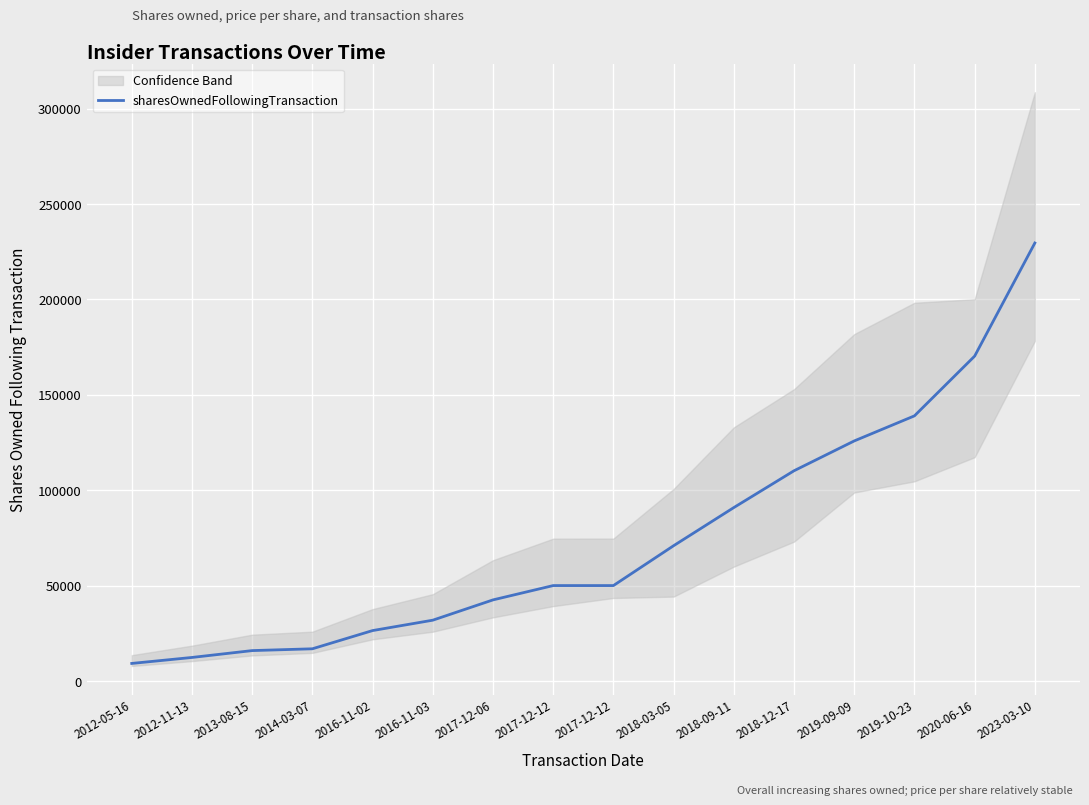

Rank the categories by value from highest to lowest.

2023-03-10, 2020-06-16, 2019-10-23, 2019-09-09, 2018-12-17, 2018-09-11, 2018-03-05, 2017-12-12, 2017-12-12, 2017-12-06, 2016-11-03, 2016-11-02, 2014-03-07, 2013-08-15, 2012-11-13, 2012-05-16